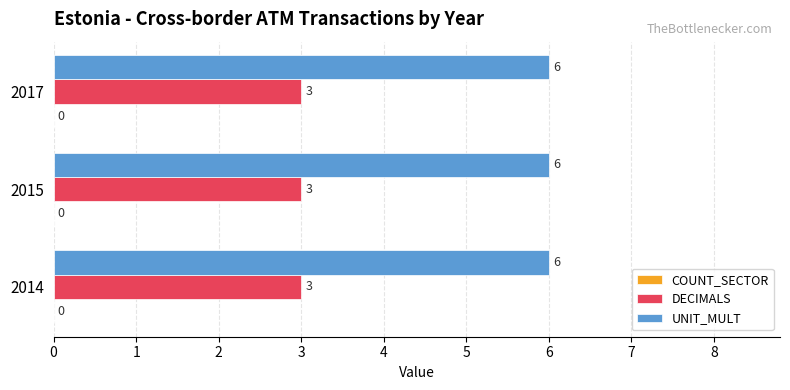

Rank the series by their maximum value, from highest to lowest.

UNIT_MULT, DECIMALS